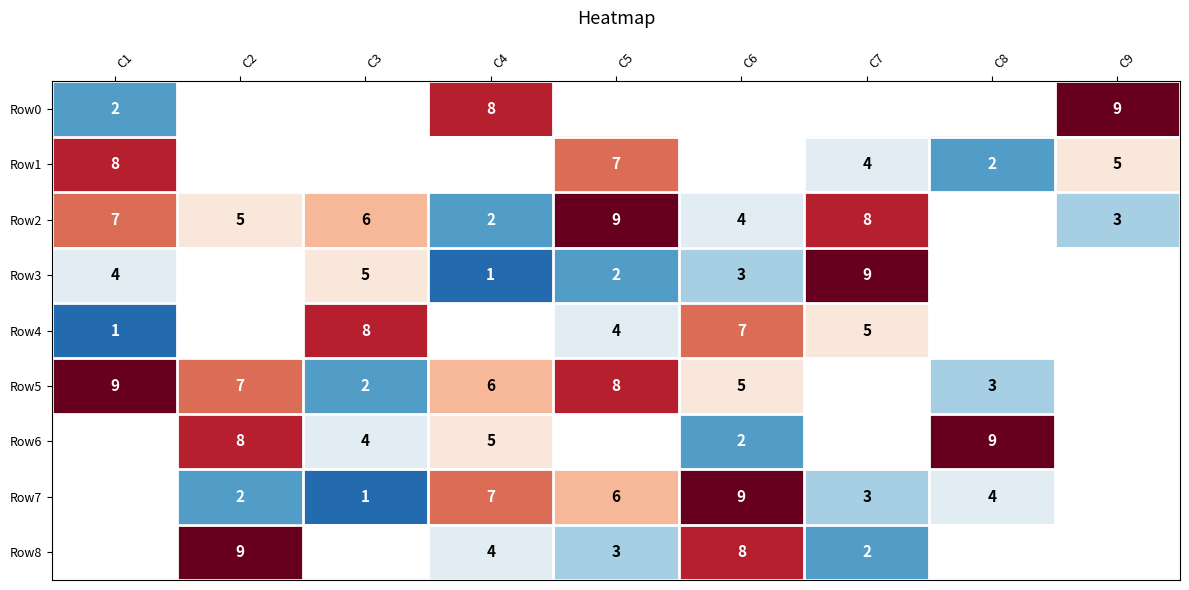

The Row5 series shows 1 at C6. True or false?

False